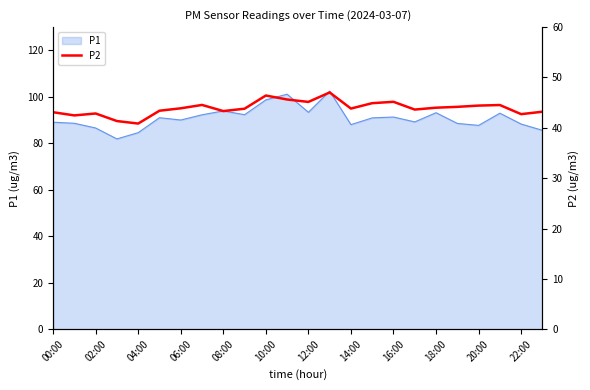

The P1 series shows 93.3 at 12:00. True or false?

True